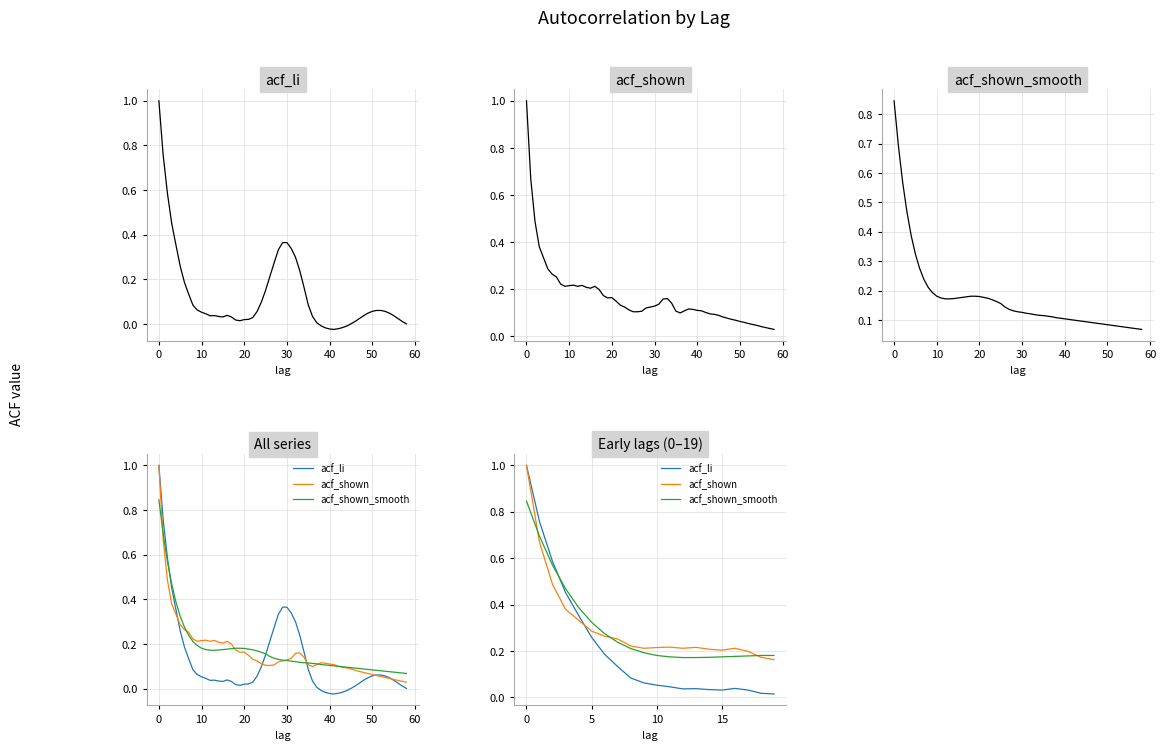

True or false: acf_li has a value of 0.0 at 19.

False